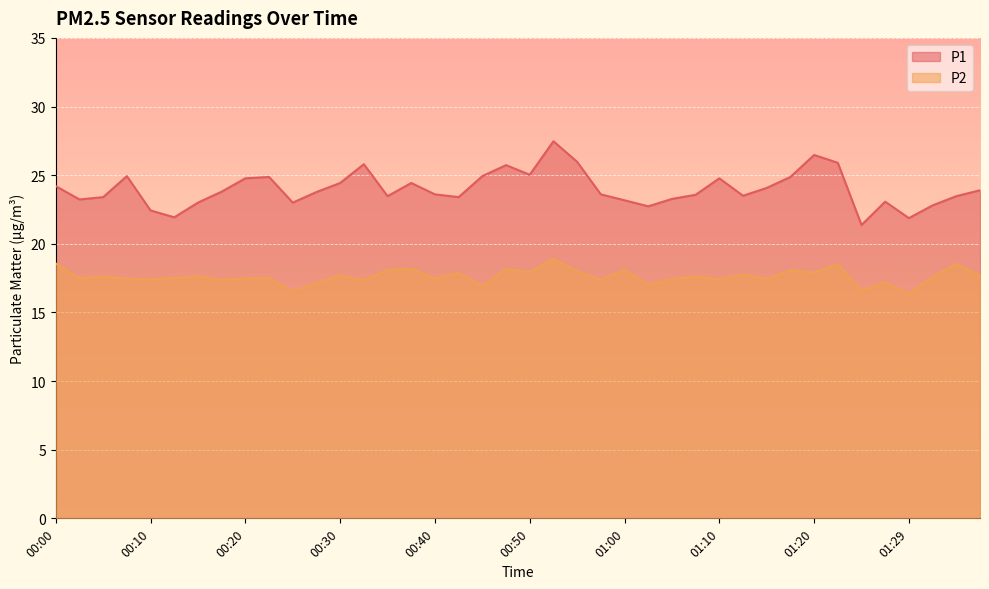

Read the P2 value at 00:57.

17.4